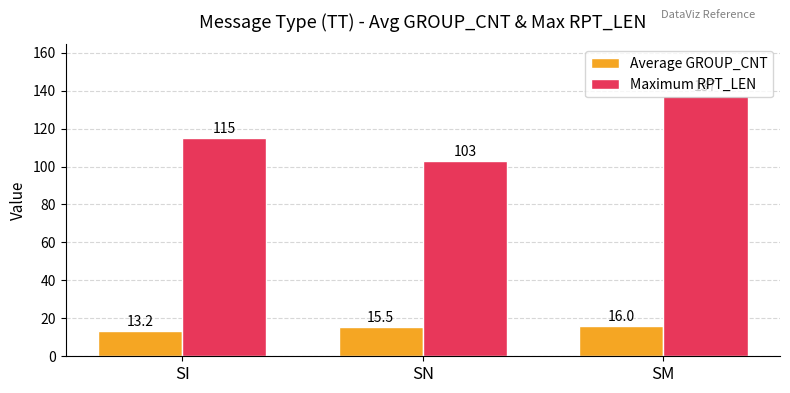

Between SI and SM, which series saw the biggest shift?

Maximum RPT_LEN